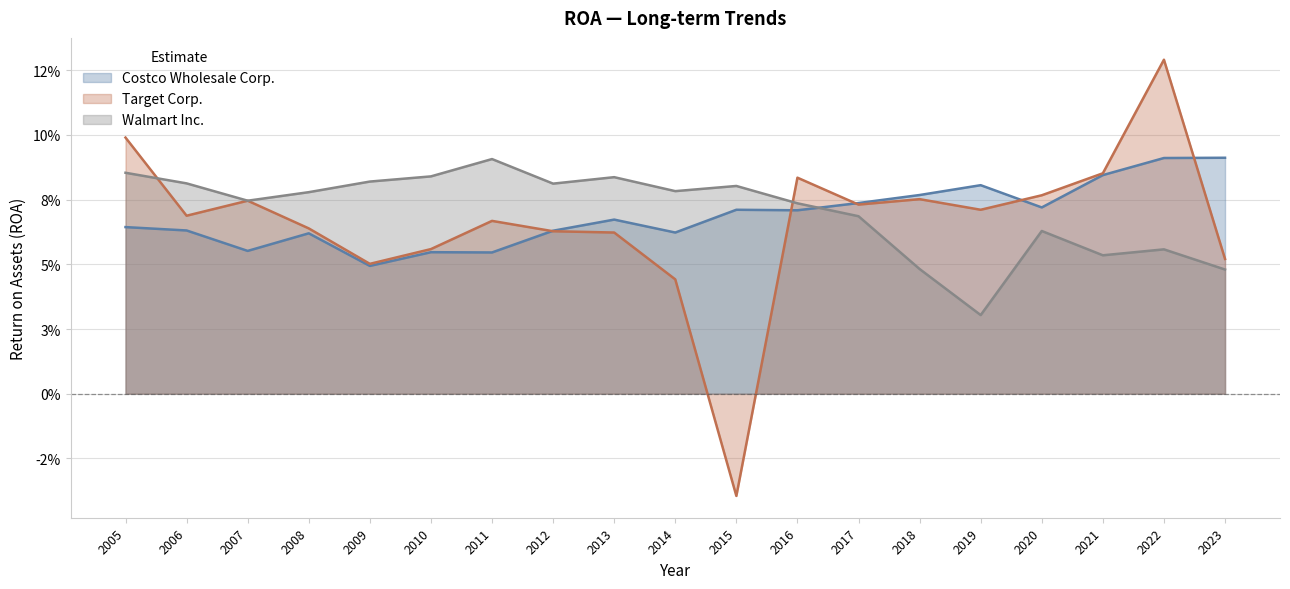

How many intersections are there between Costco Wholesale Corp. and Walmart Inc.?

1